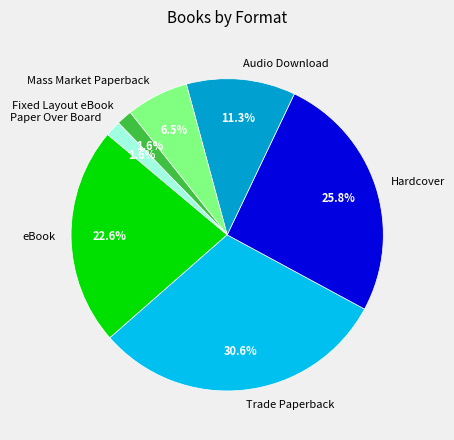

Between Mass Market Paperback and eBook, which is larger?

eBook